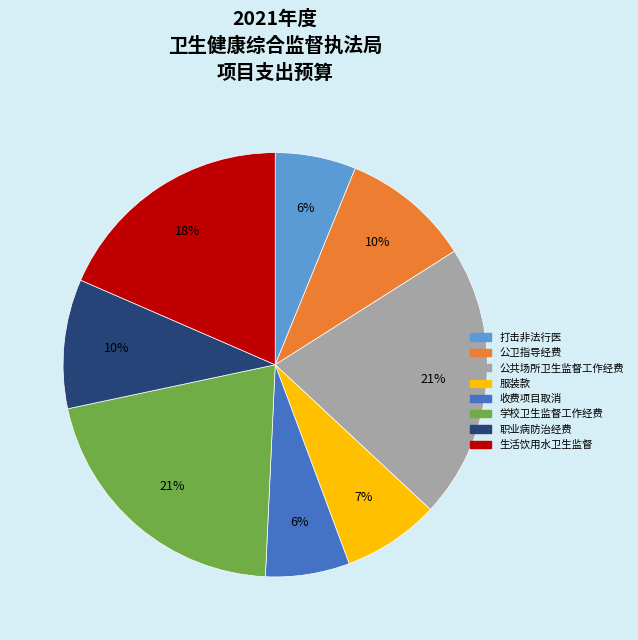

What percentage is the 服装款 slice, to the nearest percent?

7%